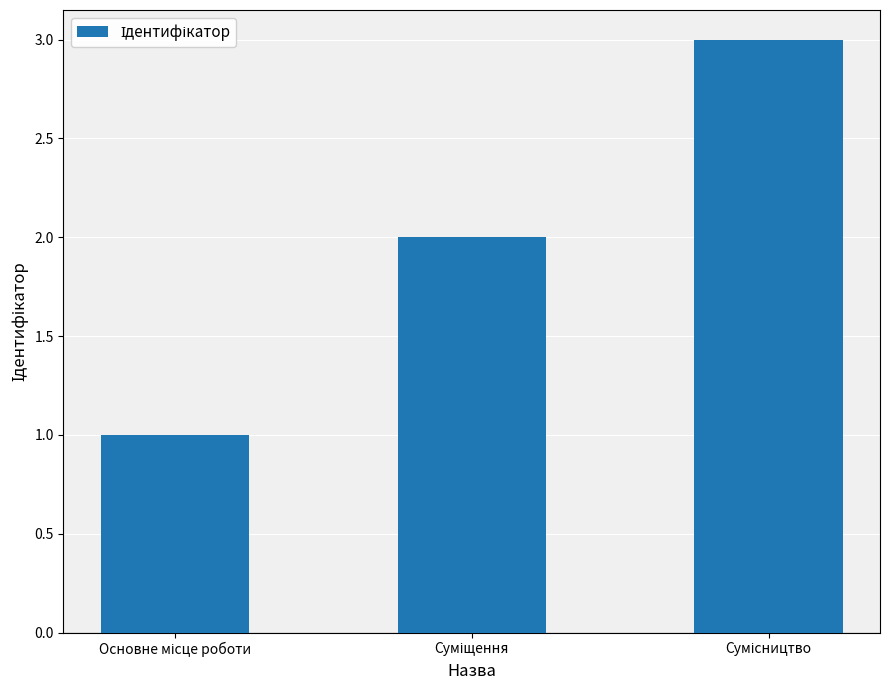

What is the greatest value displayed?

3